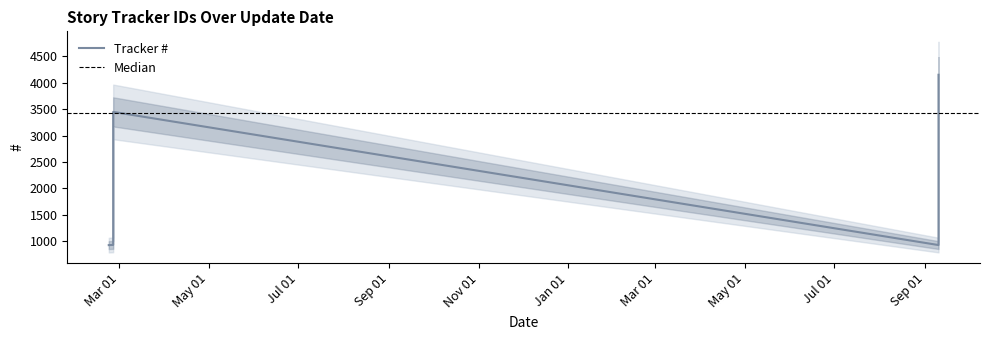

Is it true that the value at 2013-03-01 is 5290?

False